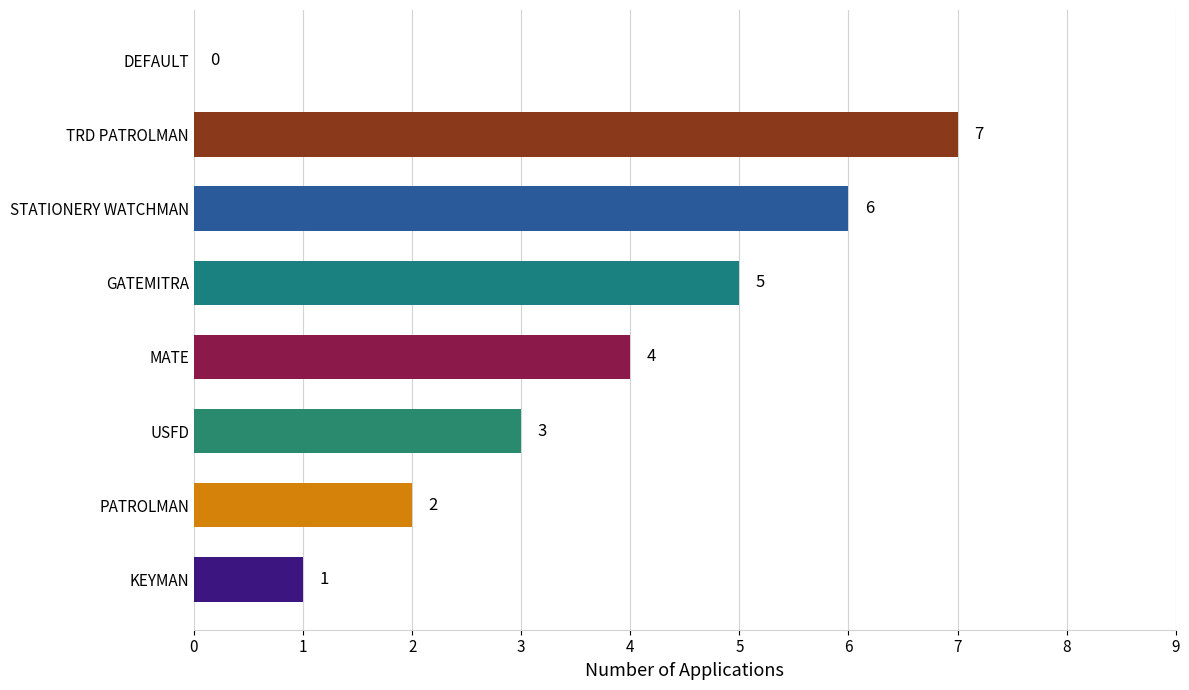

What is the sum of the values at GATEMITRA and USFD?

8